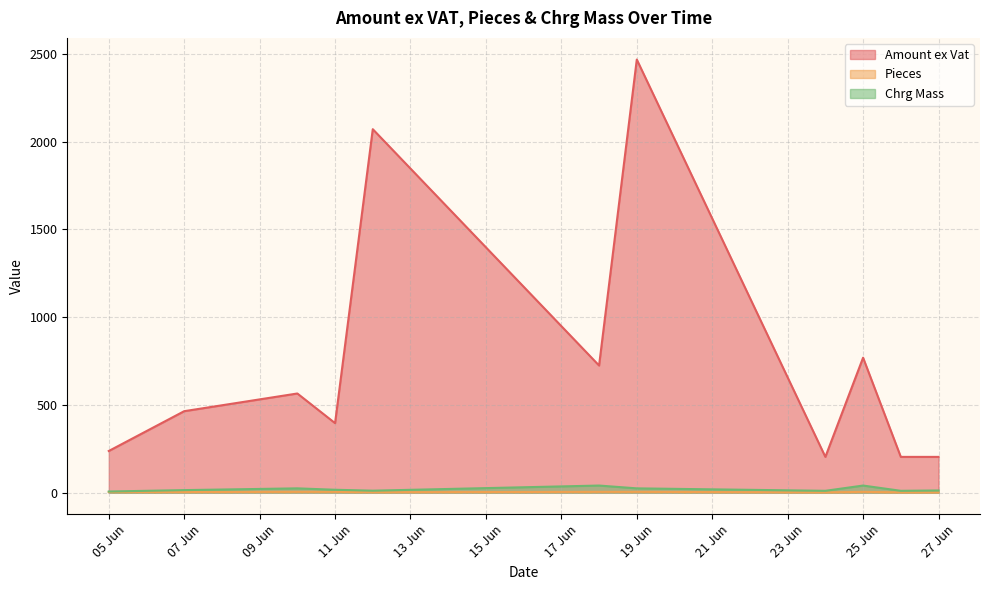

Which category has the highest value across all series?

19 Jun